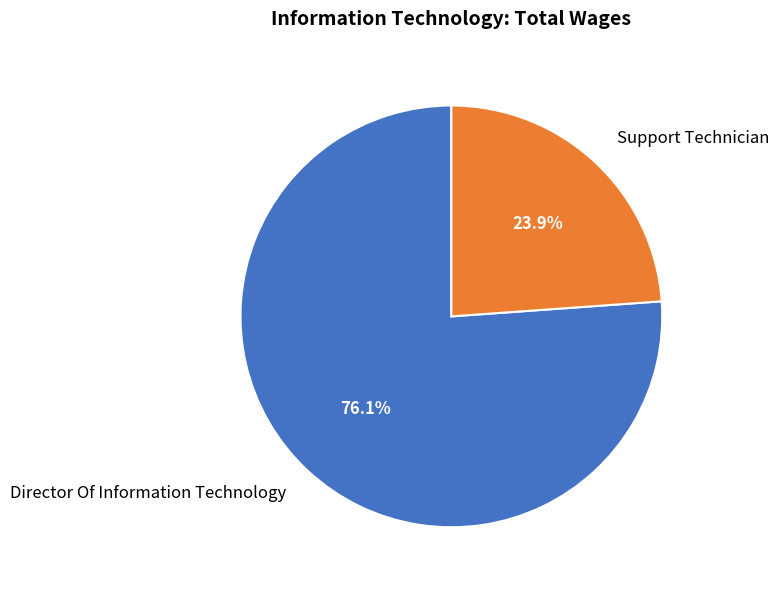

How much of the chart is everything except Director Of Information Technology?

23.9%